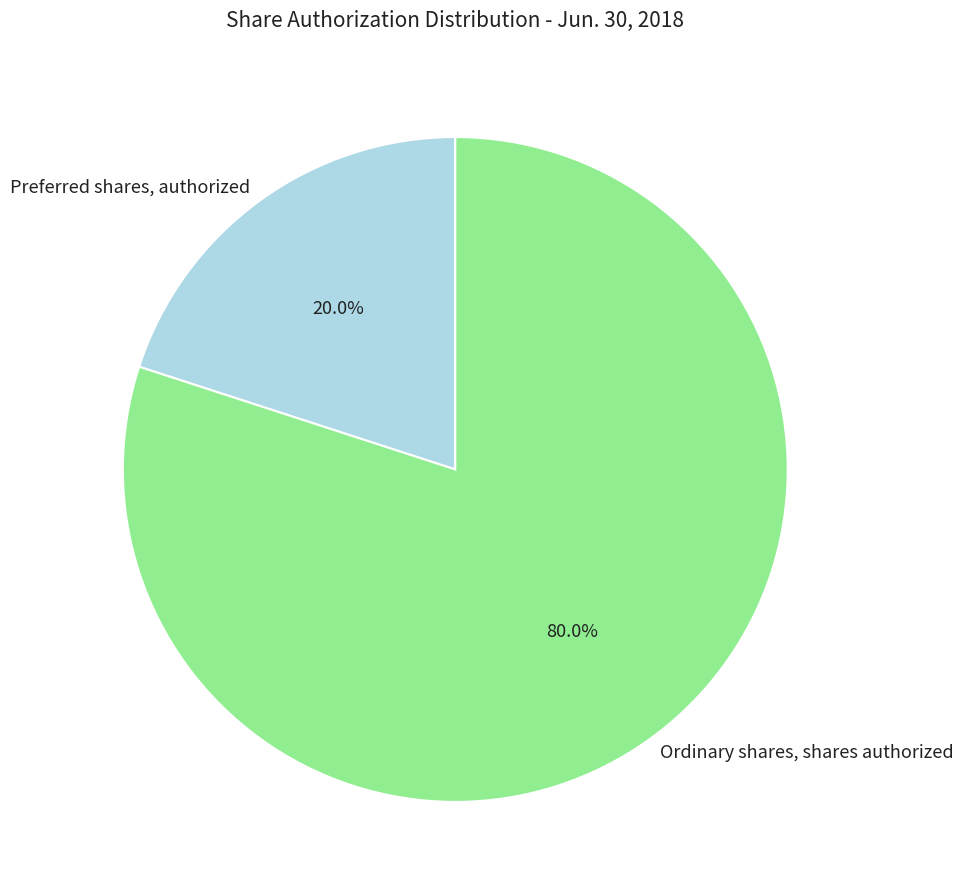

Between Preferred shares, authorized and Ordinary shares, shares authorized, which is larger?

Ordinary shares, shares authorized